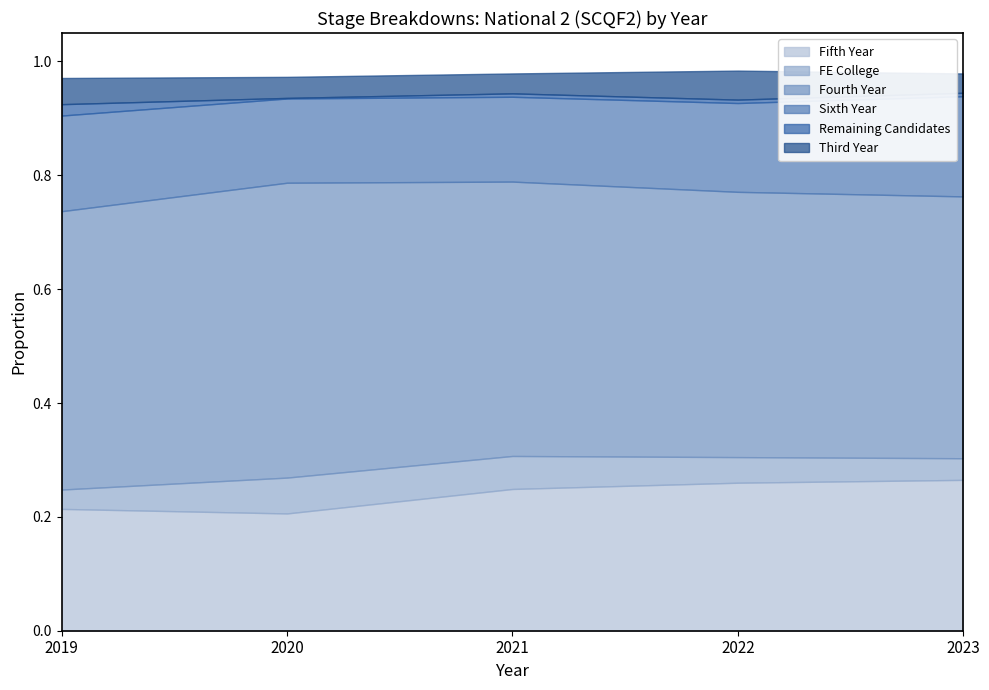

Count the number of categories in the chart.

5